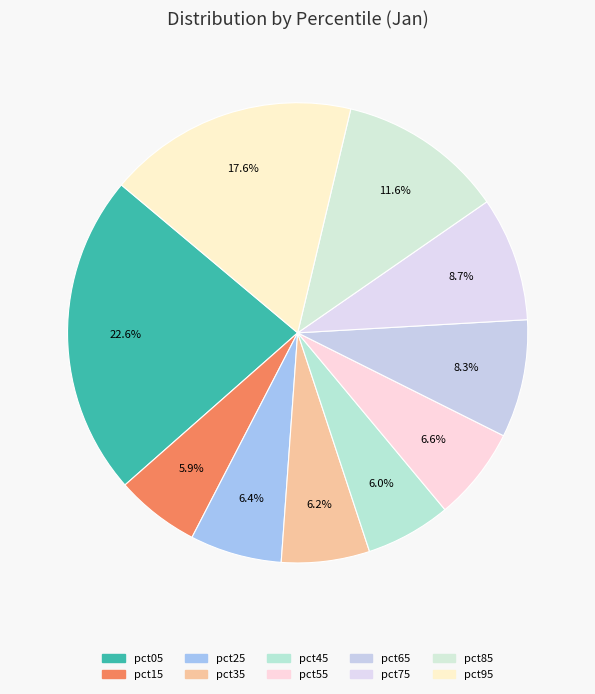

Is the sum of pct95 and pct85 greater than half?

No